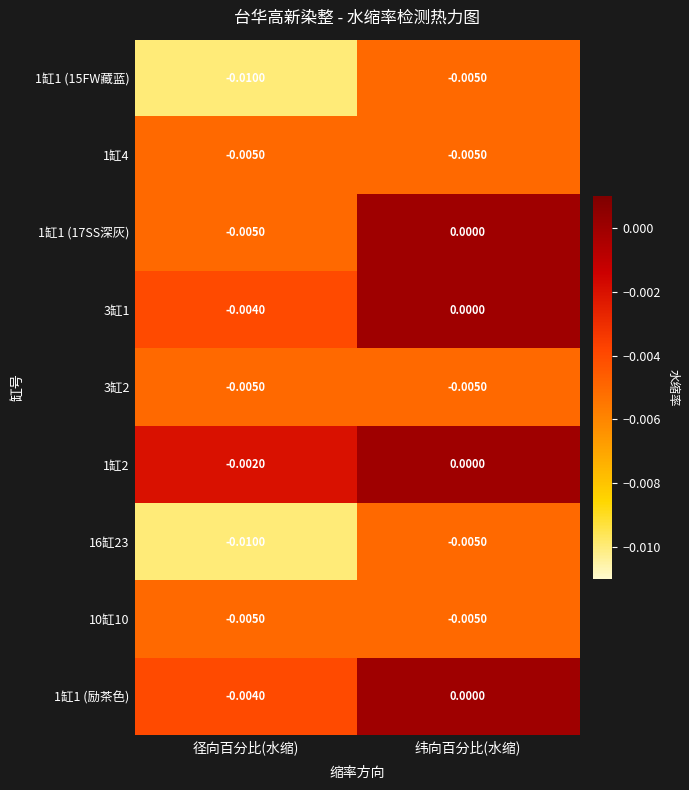

Where is 1缸1 (17SS深灰) nearest to the value 0?

纬向百分比(水缩)